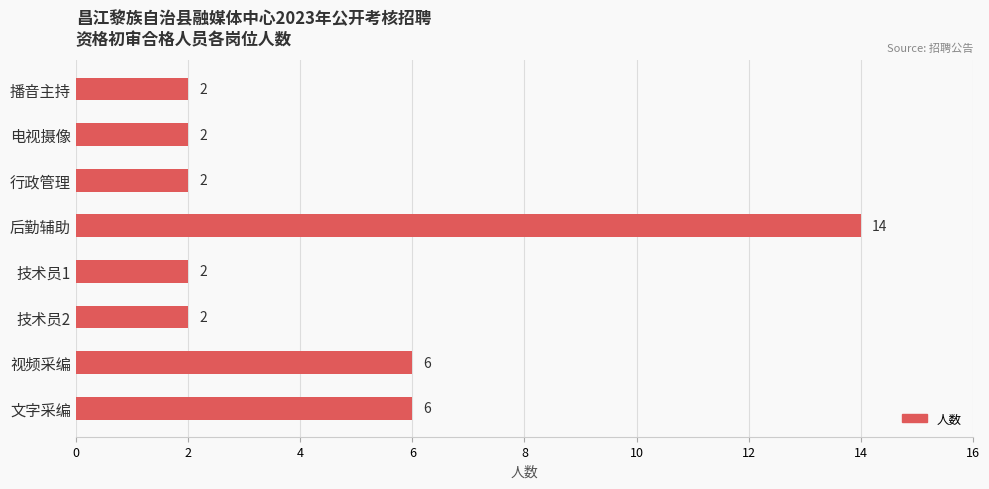

Count the number of values greater than 2.

3